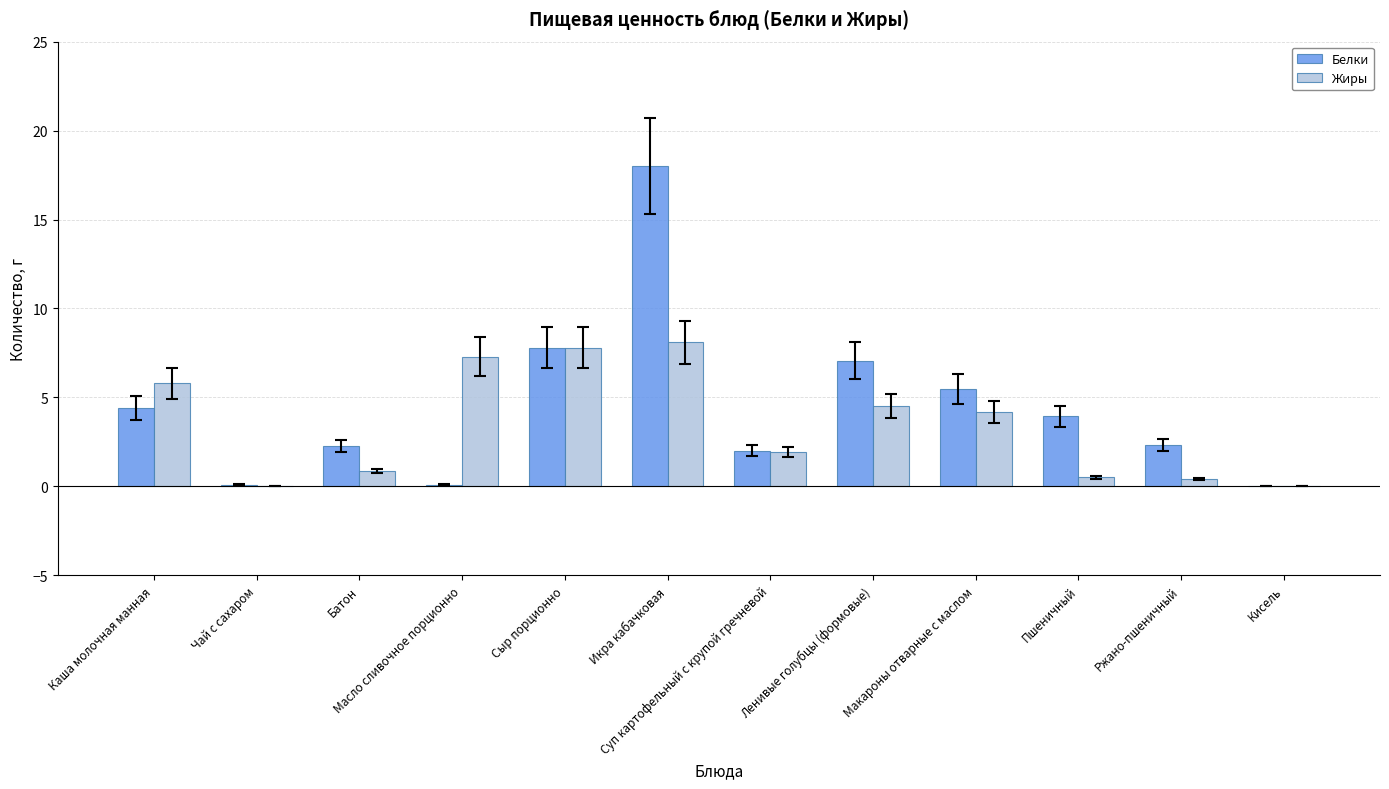

What is the sum of all Жиры values?

41.4